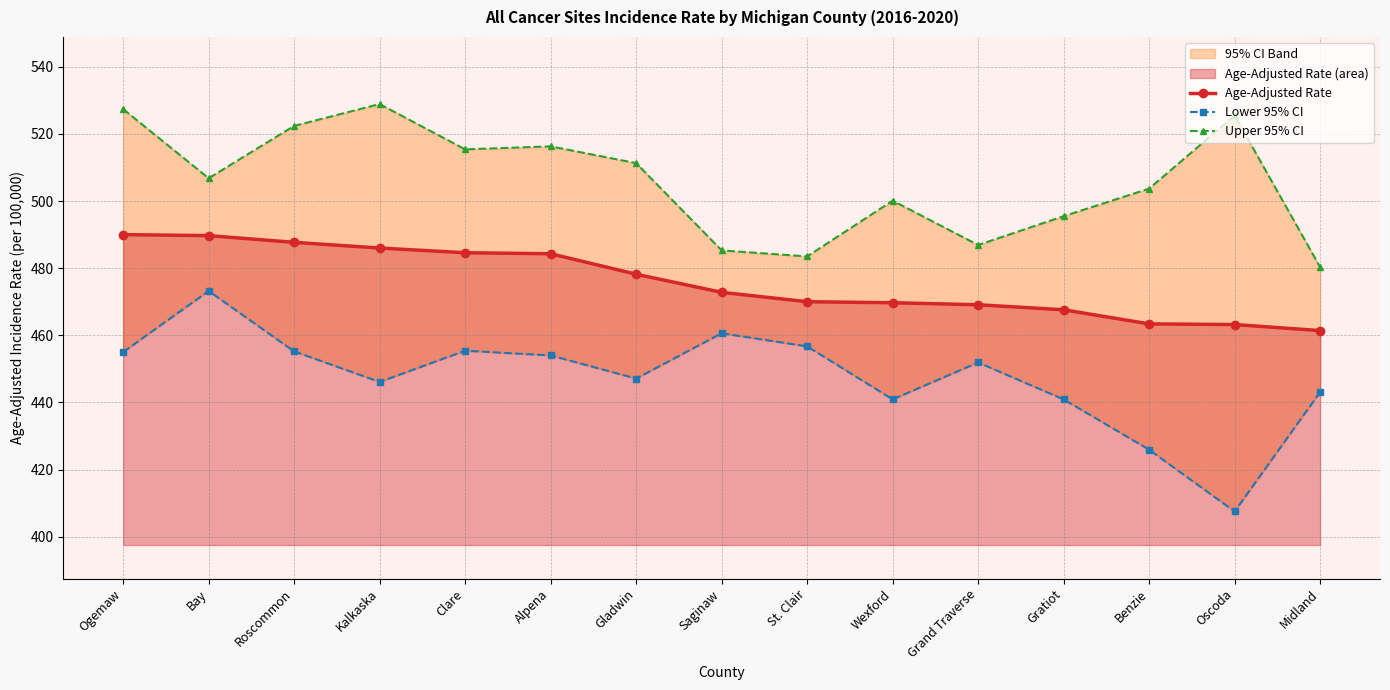

Does the chart display data point markers on the line(s)?

Yes